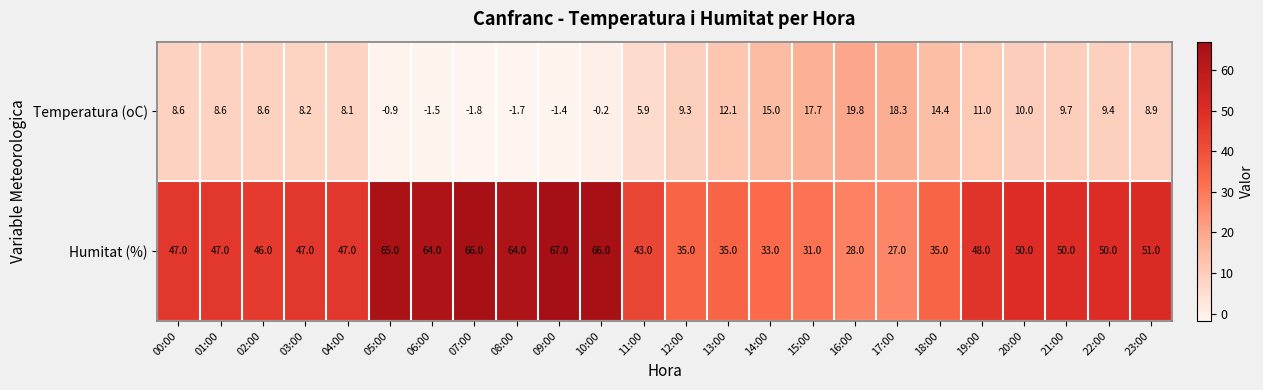

What is the difference between the maximum and minimum values in the Temperatura (oC) series?

21.6